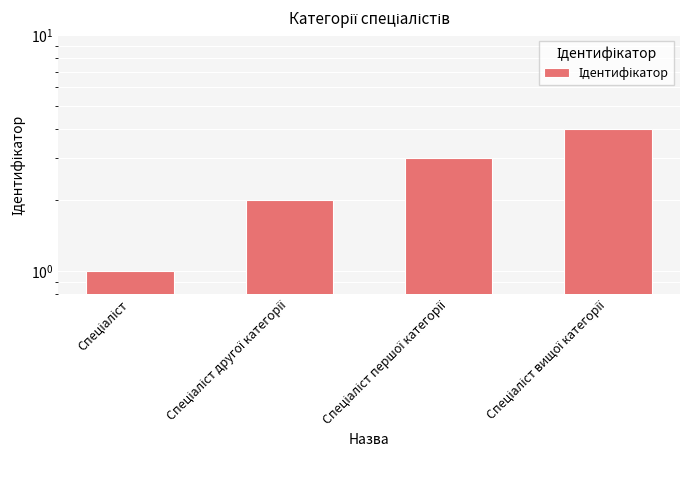

Which category has the highest value across all series?

Спеціаліст вищої категорії